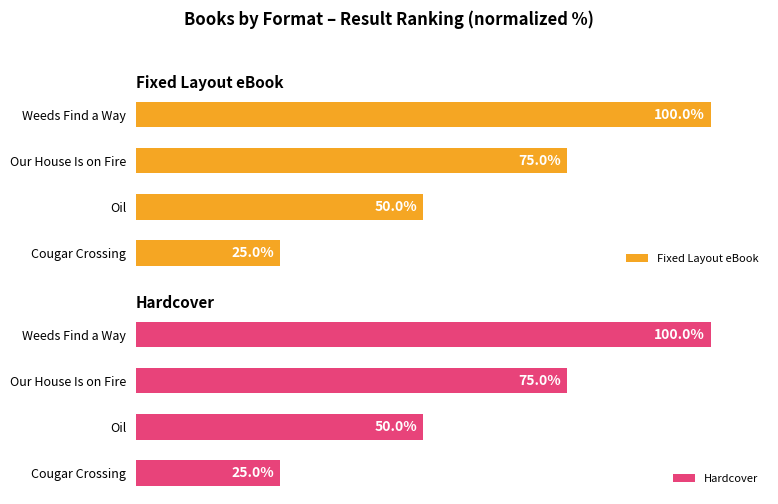

Count the Fixed Layout eBook values in the range 50 to 100.

3